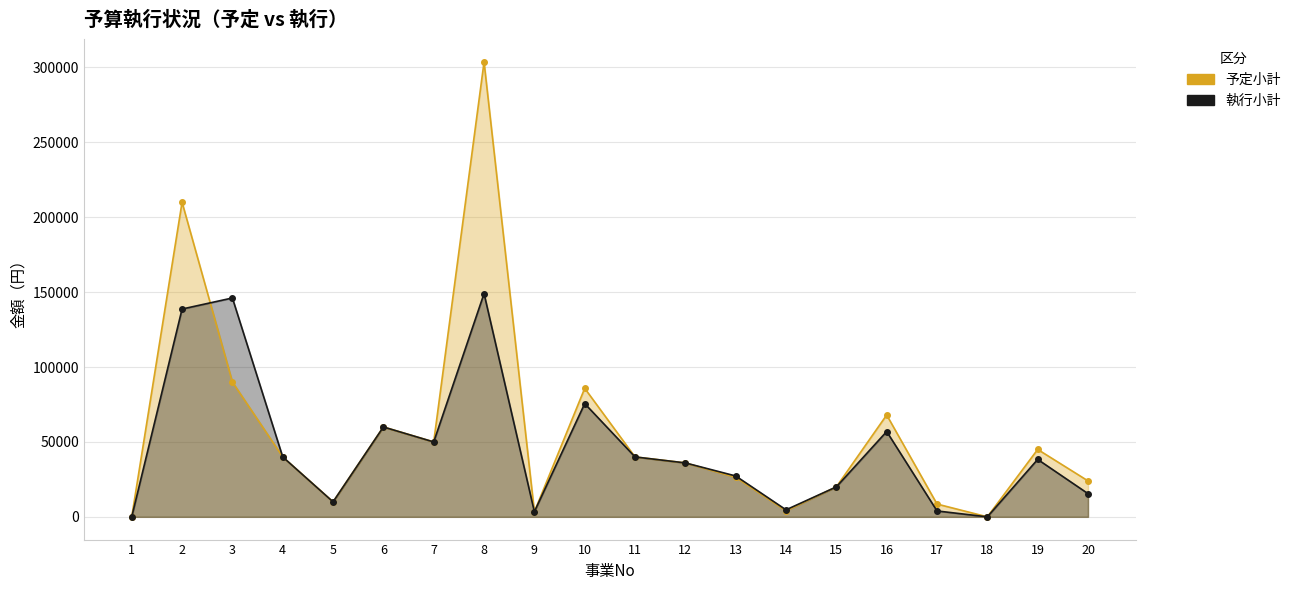

At which label does 執行小計 reach its peak?

8